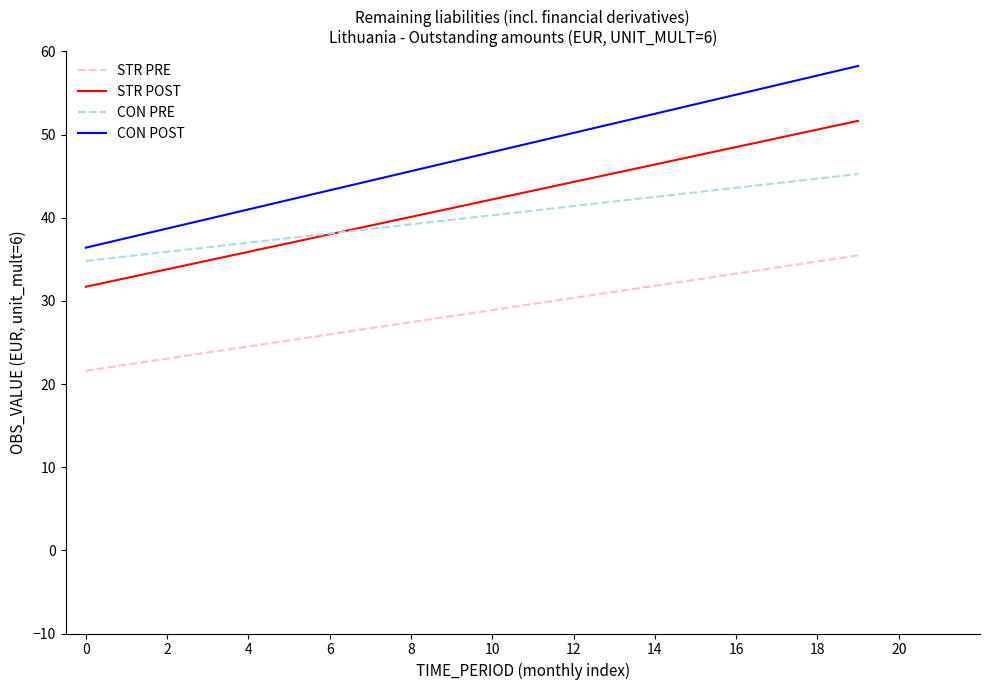

Which series has the largest total across all categories?

CON POST